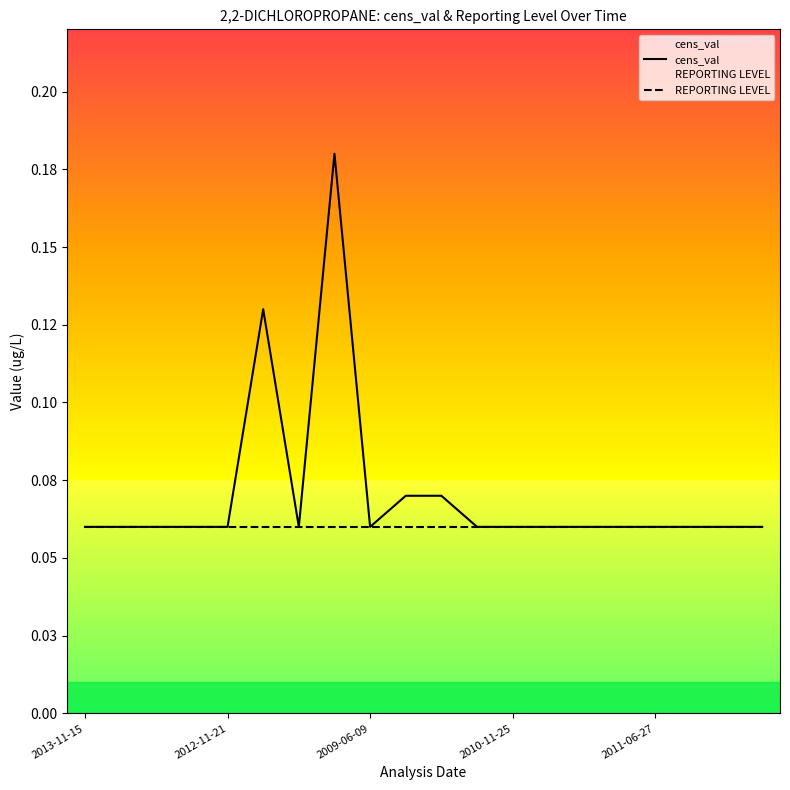

Reading left to right, extract all data points from this chart.

cens_val: 0.1	0.1	0.1	0.1	0.1	0.1	0.1	0.2	0.1	0.1	0.1	0.1	0.1	0.1	0.1	0.1	0.1	0.1	0.1	0.1
REPORTING LEVEL: 0.1	0.1	0.1	0.1	0.1	0.1	0.1	0.1	0.1	0.1	0.1	0.1	0.1	0.1	0.1	0.1	0.1	0.1	0.1	0.1